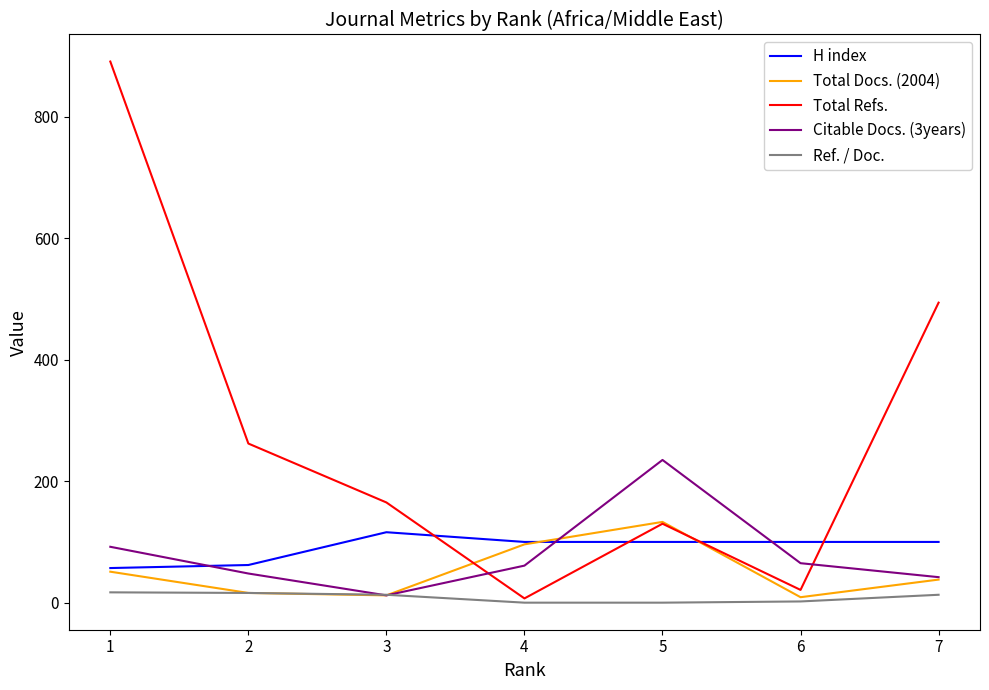

What is the sum of the Ref. / Doc. values at 6 and 1?

19